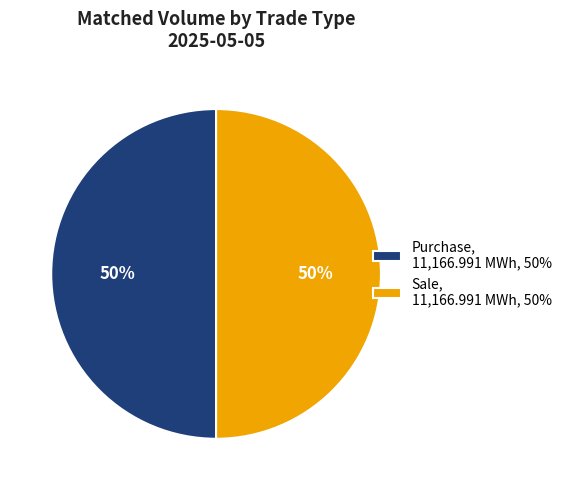

The Purchase slice represents 50% of the pie. True or false?

True